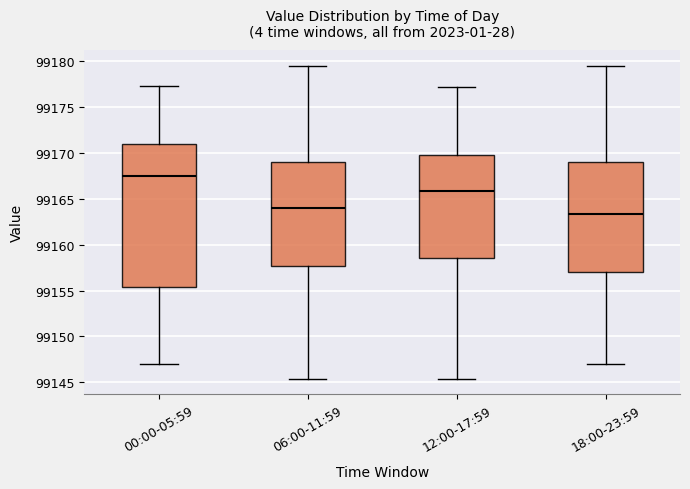

Where does the upper whisker of the box for 18:00-23:59 end on the y-axis? The values are not printed on the chart, so give them approximately, as read against the axis.

99179.5